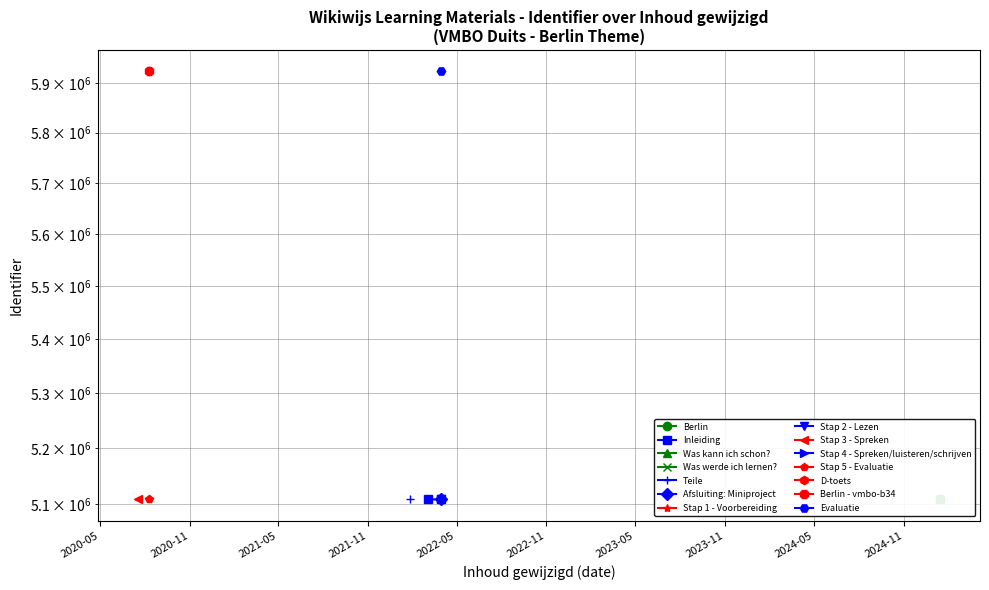

True or false: the data shows 3328779 at 2020-11.

False